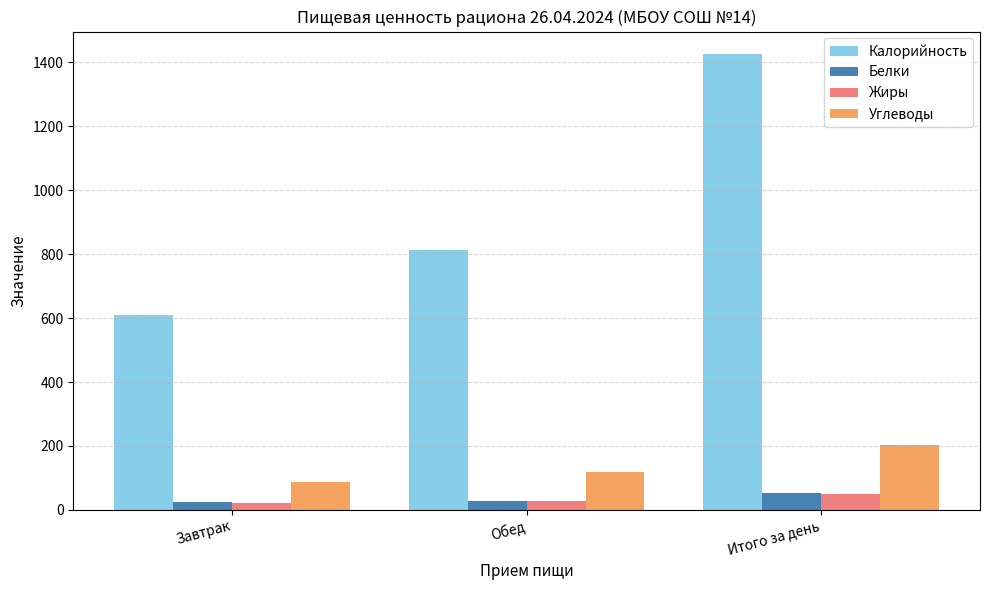

Where is Жиры nearest to the value 36?

Обед